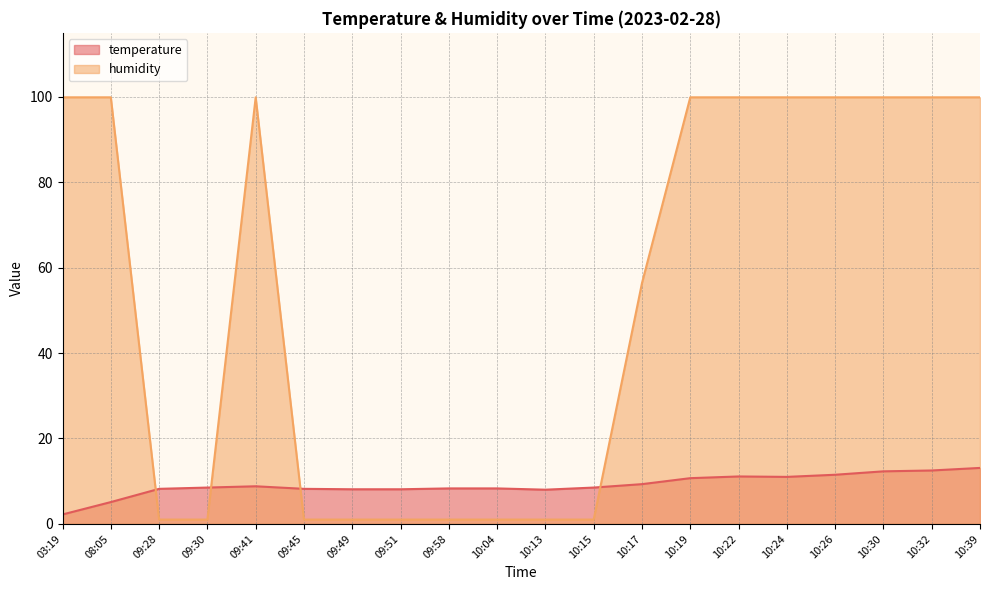

What is the spread (max minus min) of values at 09:45?

7.2